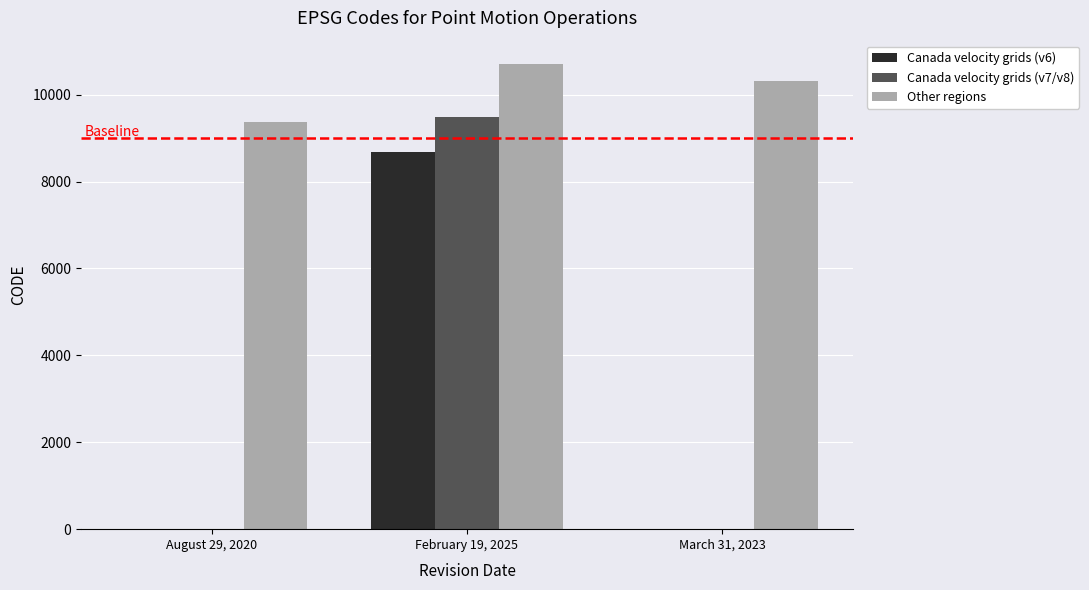

Does the chart contain stacked bars?

No